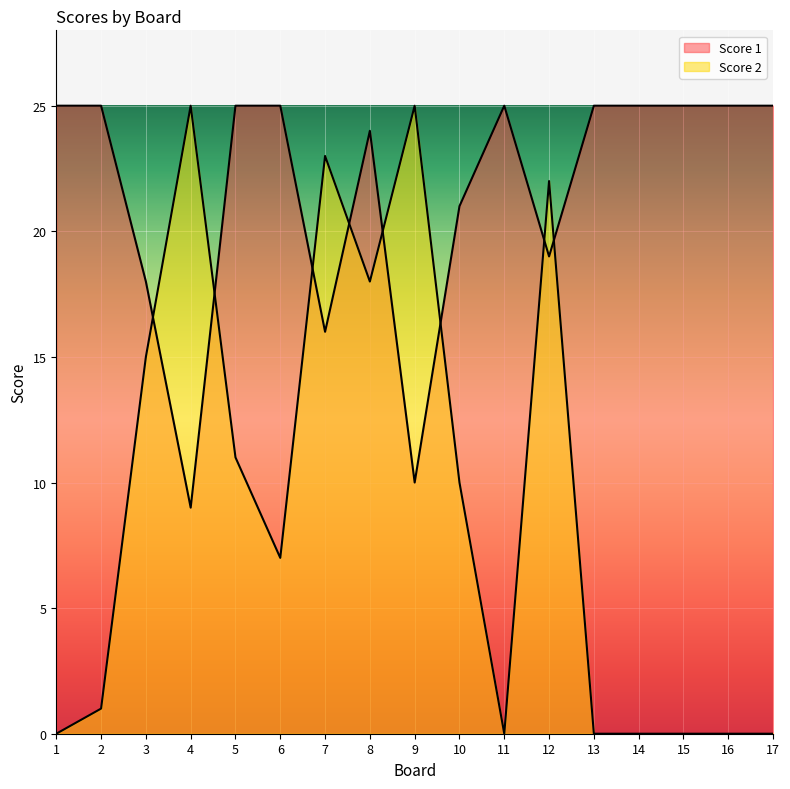

How many categories are shown in the chart?

17